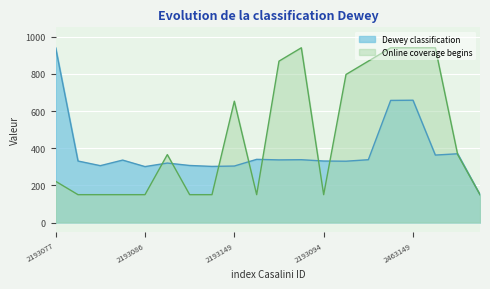

Rank the series by their maximum value, from lowest to highest.

Dewey classification, Online coverage begins